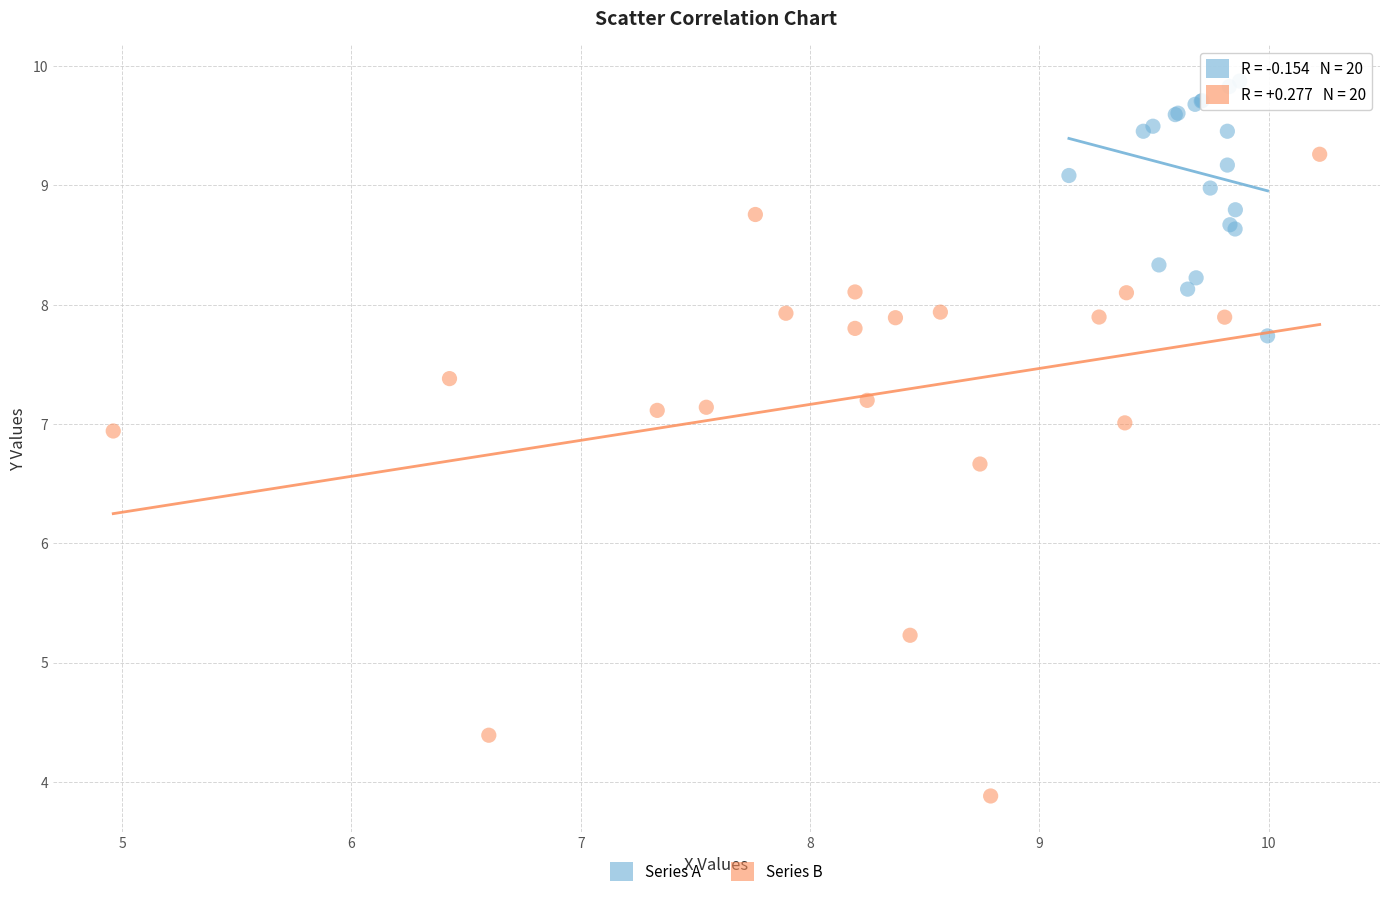

Which series contains the lowest Y value?

Series B